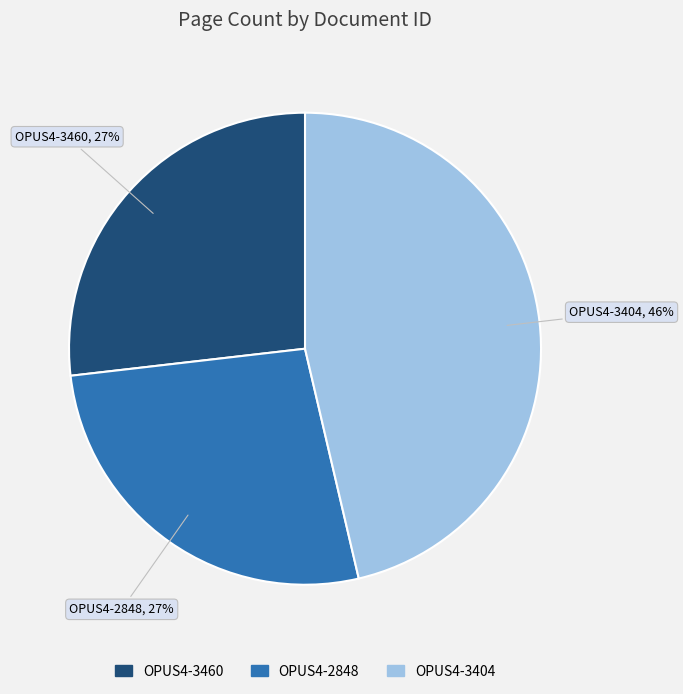

True or false: OPUS4-2848 accounts for 40% of the total.

False